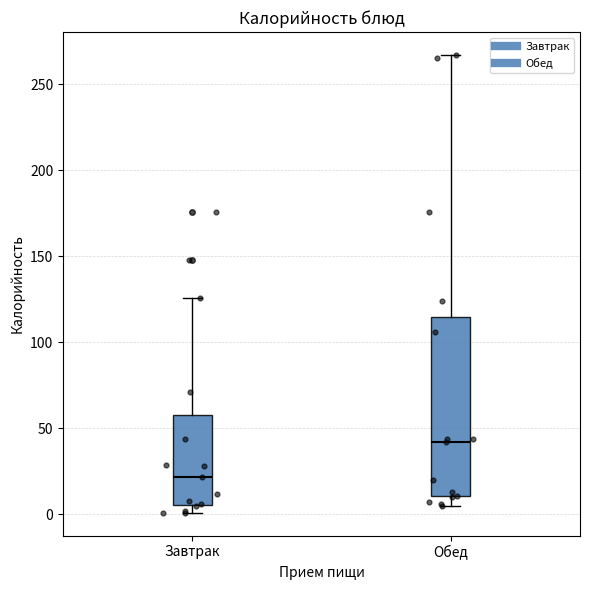

Reading left to right, transcribe this box plot: for each box, give where its median line is, the range the box spans, and where its two whiskers end, as read against the y-axis. The values are not printed on the chart, so give them approximately, as read against the axis.

Завтрак: median 20, box 5 to 60, whiskers 0 to 125
Обед: median 40, box 10 to 115, whiskers 5 to 265